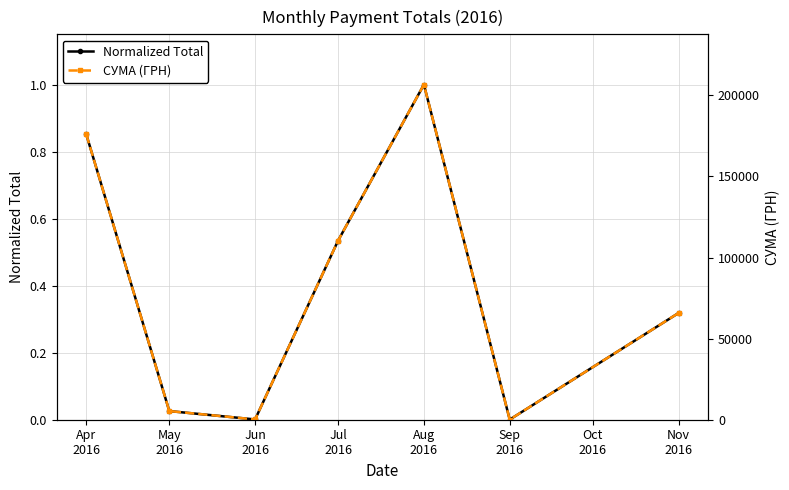

What is the lowest value of the СУМА (ГРН) series?

84.5